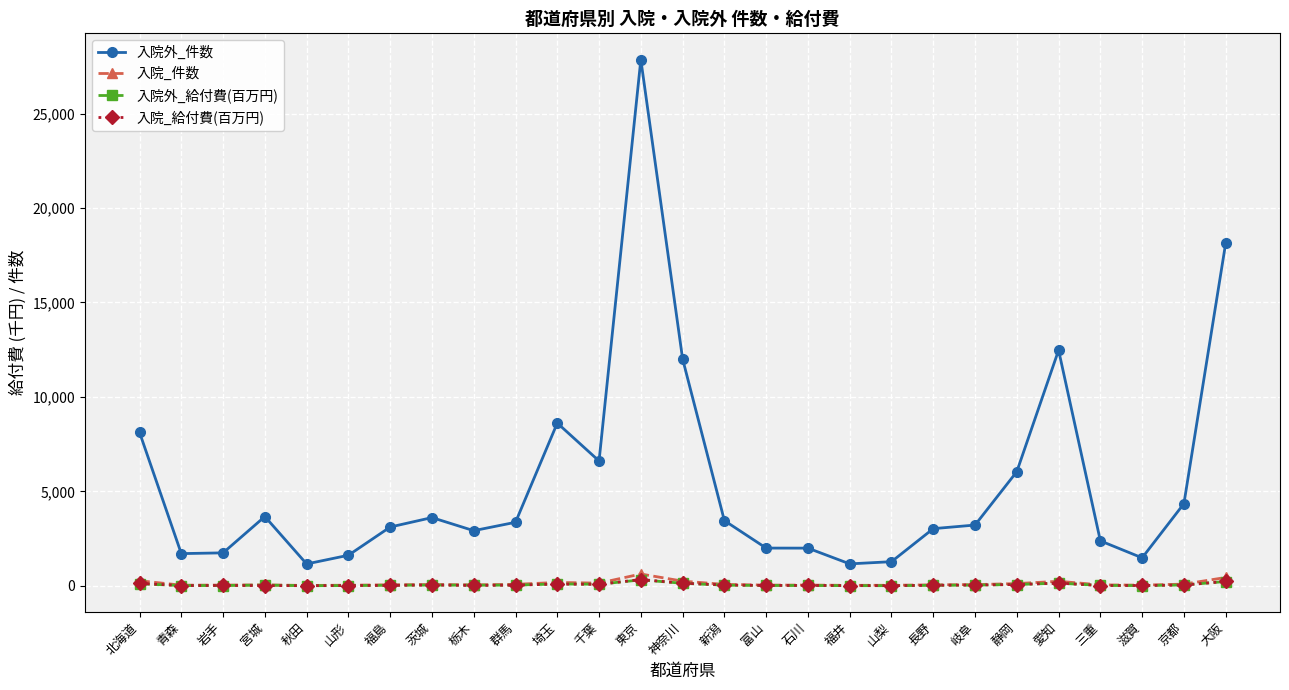

Which series has the widest spread of values?

入院外_件数